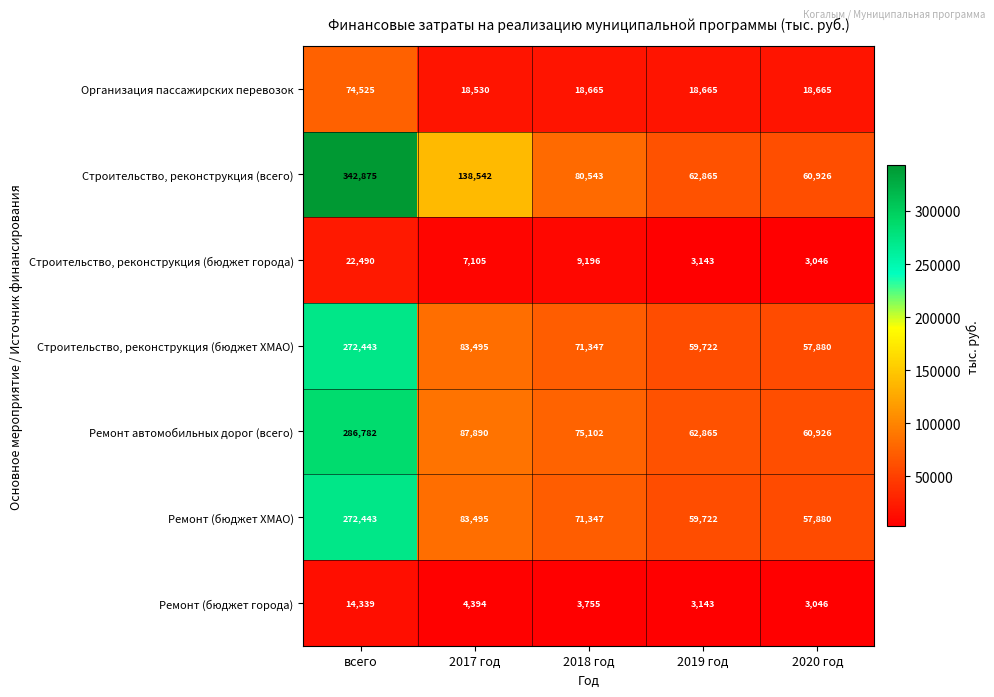

The value of Строительство, реконструкция (всего) at 2017 год is 88905. True or false?

False